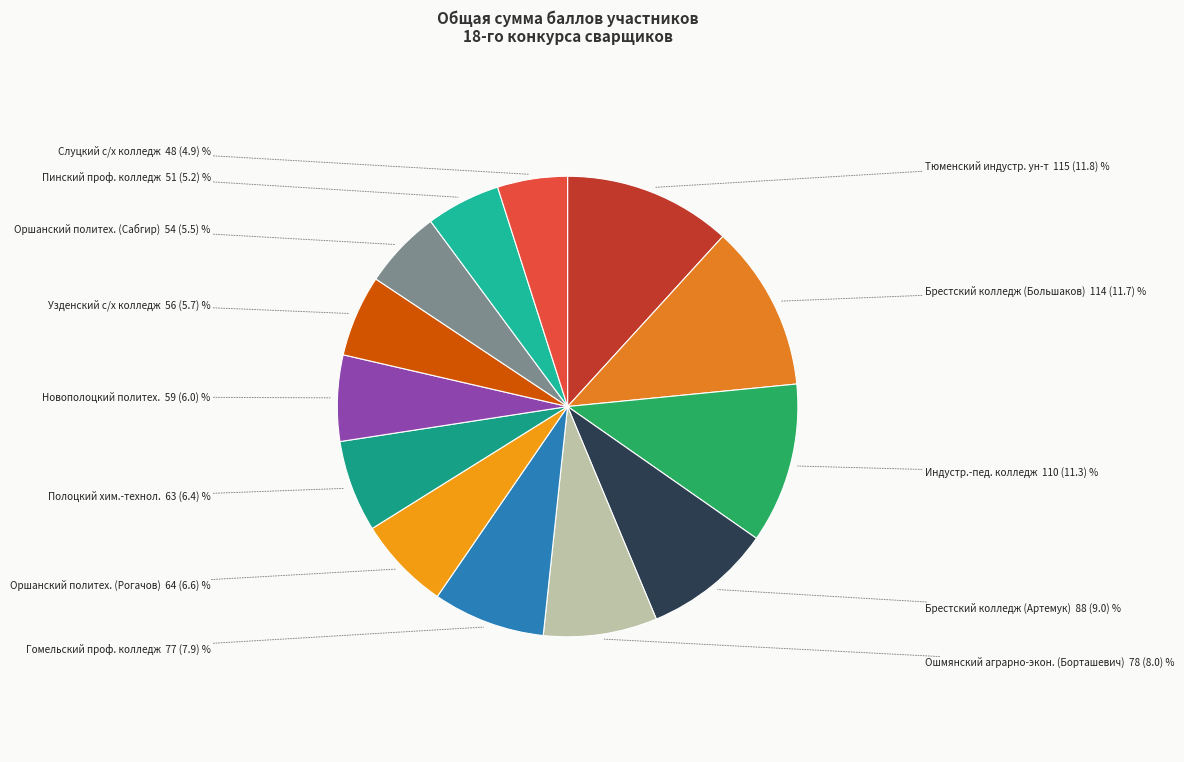

To the nearest percent, what is the average slice percentage?

8%